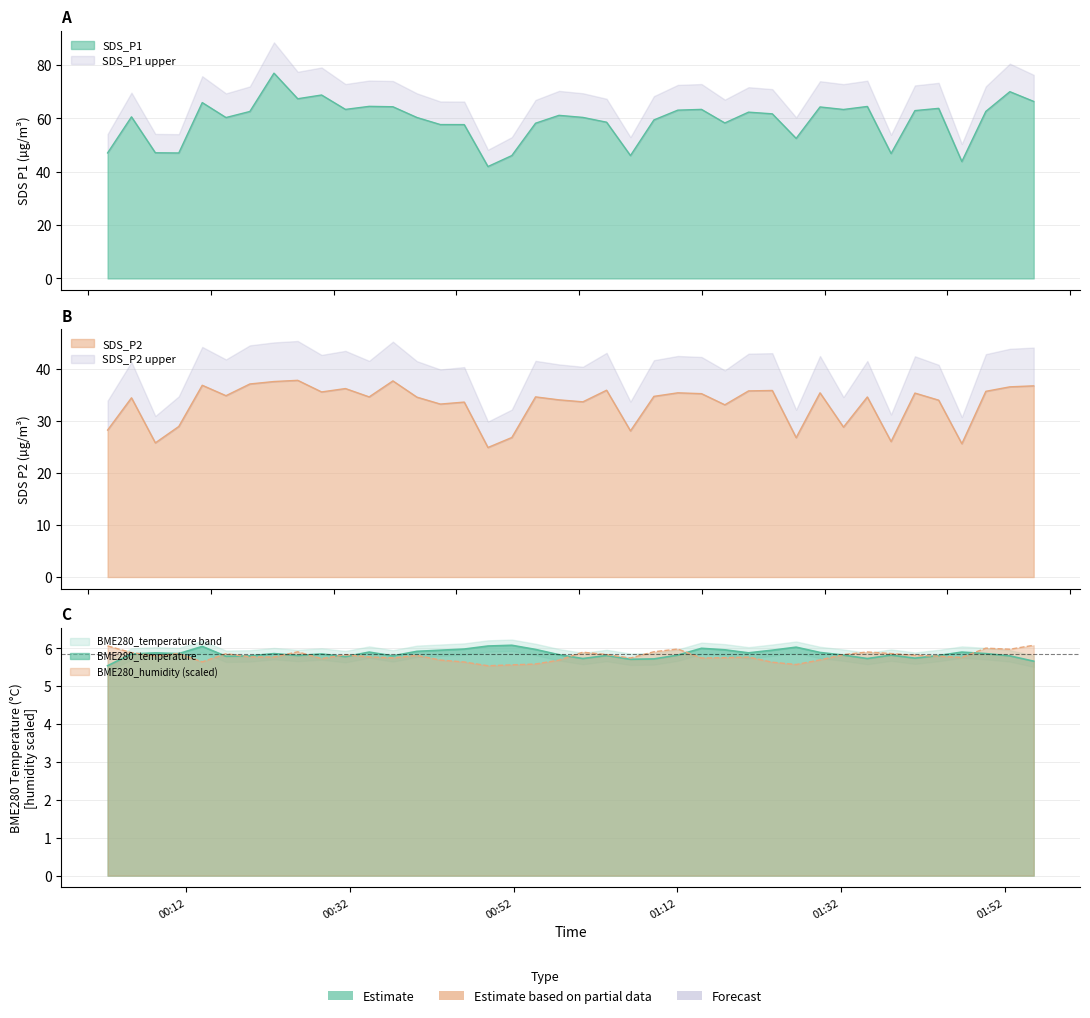

At how many categories does at least one series exceed 15?

40